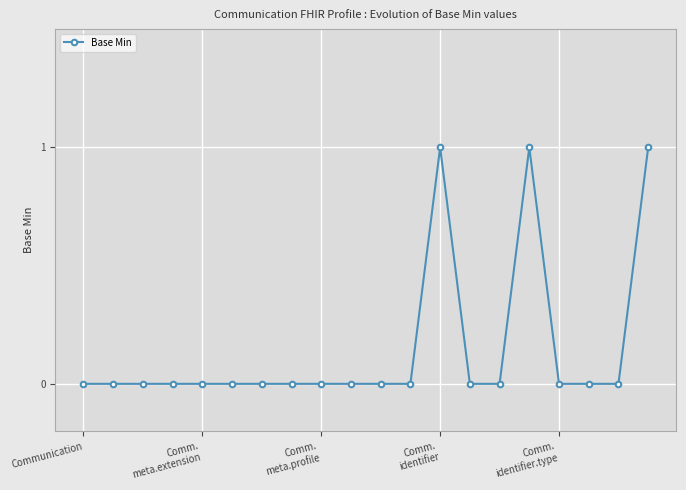

Reading left to right, extract all data points from this chart.

0	0	0	0	0	0	0	0	0	0	0	0	1	0	0	1	0	0	0	1